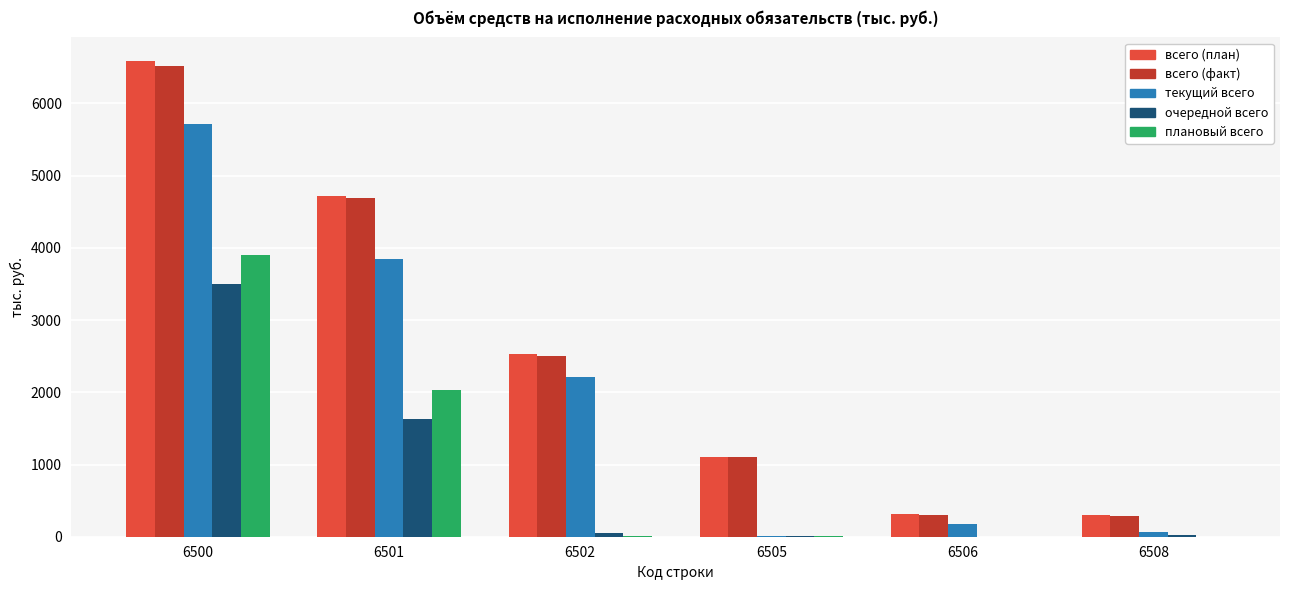

Read the очередной всего value at 6505.

12.0